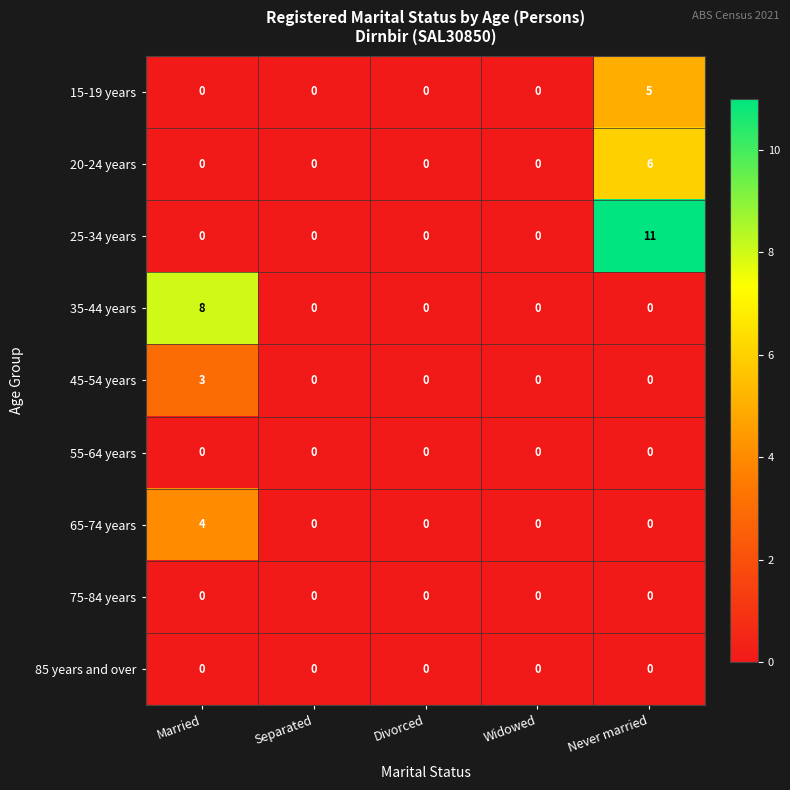

What is the spread (max minus min) of values at Never married?

11